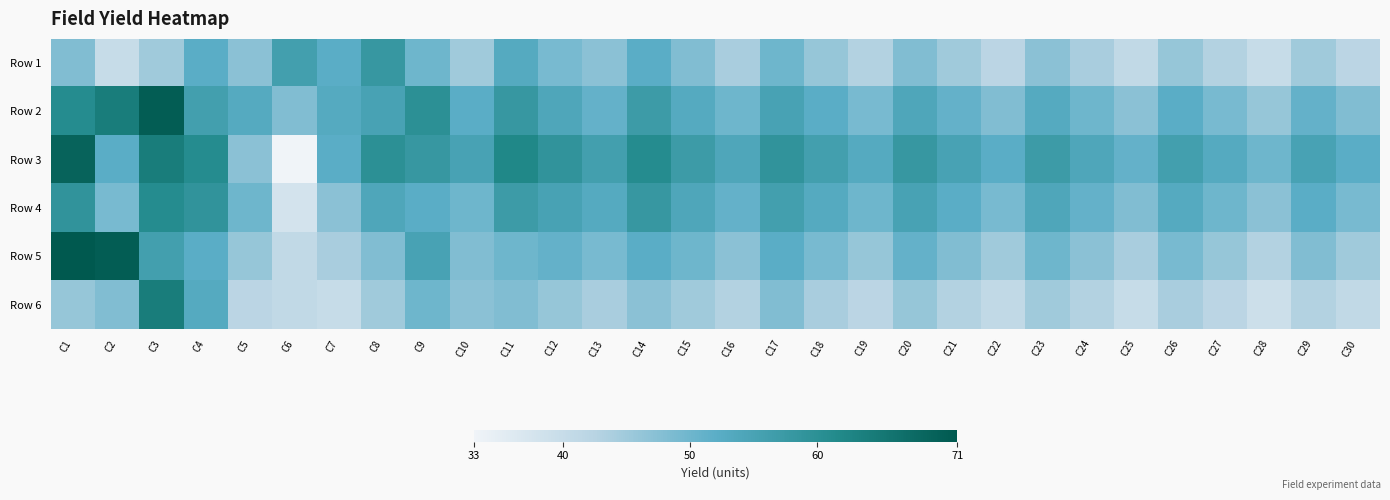

Reading left to right, transcribe all the data shown in this chart.

Row 1: C1=48	C2=40	C3=45	C4=52	C5=47	C6=56	C7=52	C8=58	C9=50	C10=45	C11=53	C12=49	C13=47	C14=52	C15=48	C16=44	C17=50	C18=46	C19=43	C20=48	C21=45	C22=42	C23=47	C24=44	C25=41	C26=46	C27=43	C28=40	C29=45	C30=42
Row 2: C1=61	C2=64	C3=70	C4=56	C5=53	C6=48	C7=53	C8=55	C9=60	C10=52	C11=58	C12=54	C13=51	C14=57	C15=53	C16=50	C17=55	C18=52	C19=49	C20=54	C21=51	C22=48	C23=53	C24=50	C25=47	C26=52	C27=49	C28=46	C29=51	C30=48
Row 3: C1=69	C2=52	C3=64	C4=61	C5=47	C6=33	C7=52	C8=60	C9=58	C10=55	C11=62	C12=59	C13=56	C14=61	C15=57	C16=54	C17=59	C18=56	C19=53	C20=58	C21=55	C22=52	C23=57	C24=54	C25=51	C26=56	C27=53	C28=50	C29=55	C30=52
Row 4: C1=59	C2=49	C3=61	C4=59	C5=50	C6=38	C7=47	C8=54	C9=52	C10=50	C11=57	C12=55	C13=53	C14=58	C15=54	C16=51	C17=56	C18=53	C19=50	C20=55	C21=52	C22=49	C23=54	C24=51	C25=48	C26=53	C27=50	C28=47	C29=52	C30=49
Row 5: C1=71	C2=70	C3=56	C4=52	C5=46	C6=41	C7=44	C8=48	C9=55	C10=48	C11=50	C12=51	C13=49	C14=52	C15=50	C16=47	C17=52	C18=49	C19=46	C20=51	C21=48	C22=45	C23=50	C24=47	C25=44	C26=49	C27=46	C28=43	C29=48	C30=45
Row 6: C1=46	C2=48	C3=64	C4=53	C5=42	C6=41	C7=40	C8=45	C9=50	C10=47	C11=48	C12=46	C13=44	C14=47	C15=45	C16=43	C17=48	C18=44	C19=42	C20=46	C21=43	C22=41	C23=45	C24=43	C25=40	C26=44	C27=42	C28=39	C29=43	C30=41